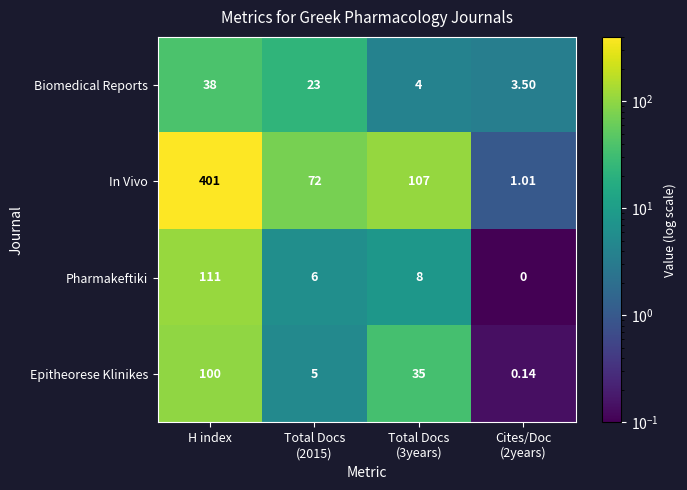

Which series has the largest range (max minus min)?

In Vivo